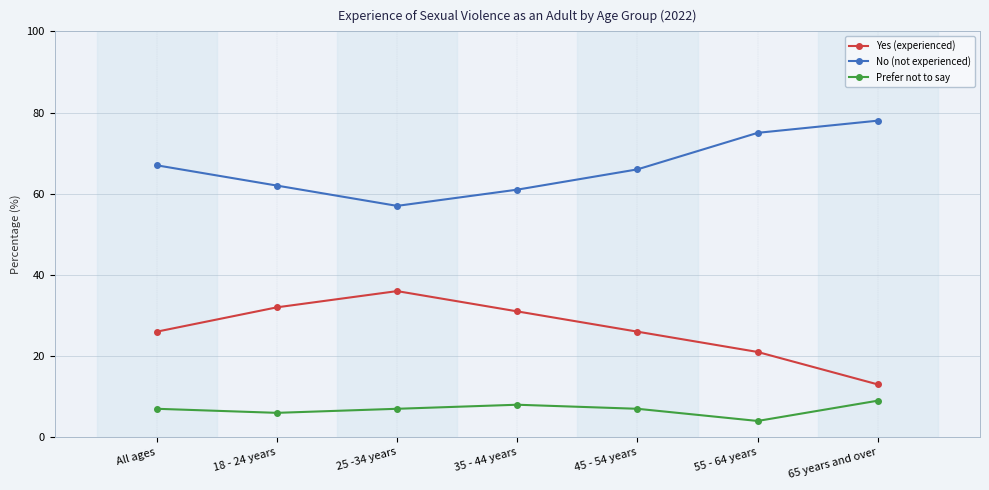

Reading right to left, what are all the values shown in this chart?

Yes (experienced): 13	21	26	31	36	32	26
No (not experienced): 78	75	66	61	57	62	67
Prefer not to say: 9	4	7	8	7	6	7